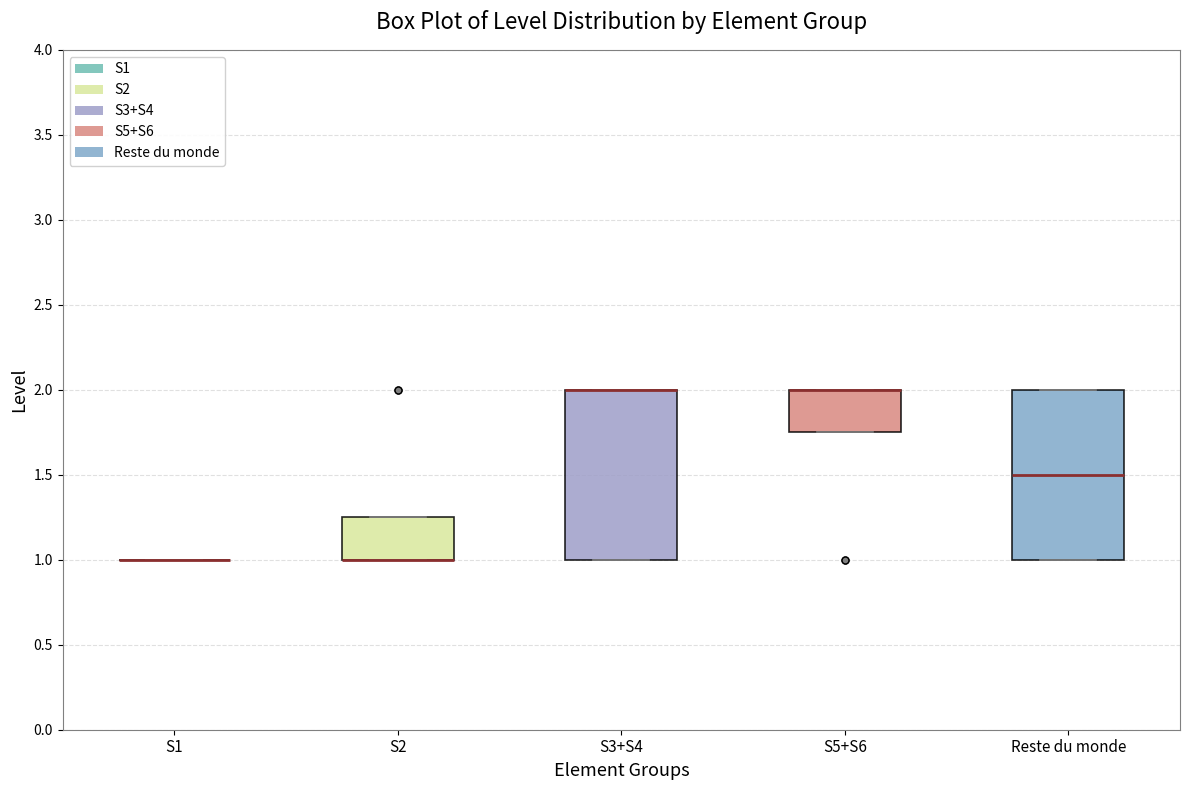

Where is the lower edge of the box for S3+S4 on the y-axis? The values are not printed on the chart, so give them approximately, as read against the axis.

1.00